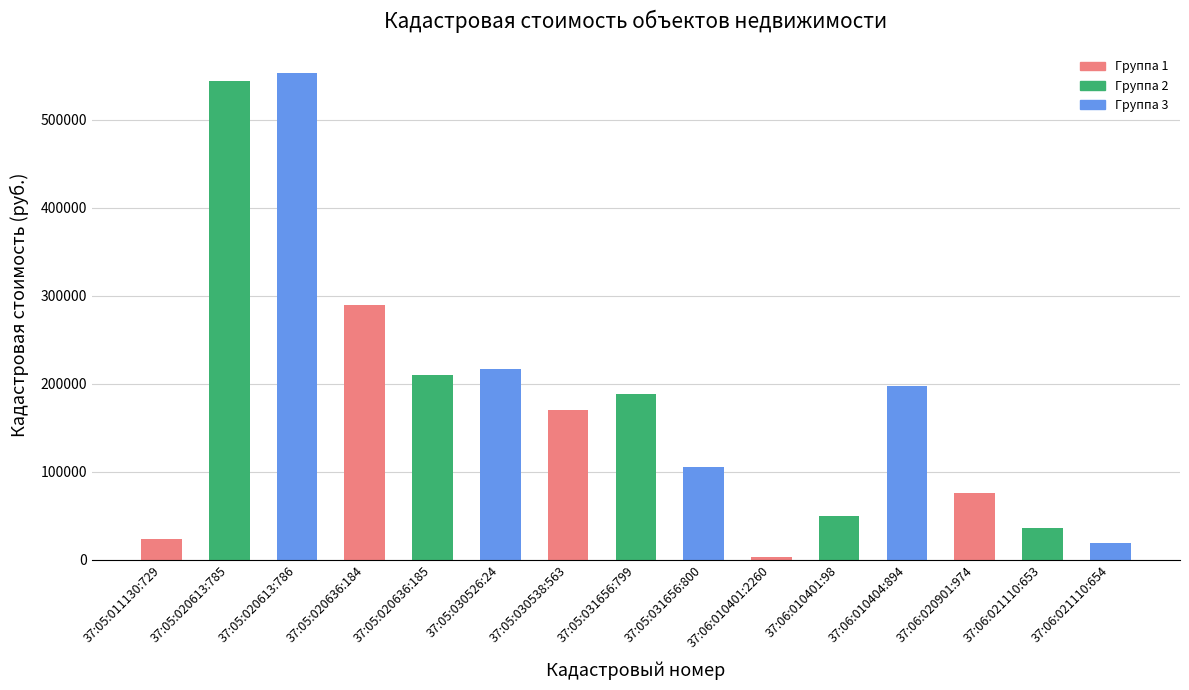

What is the change in value from 37:05:020613:785 to 37:06:021110:654?

-524276.3